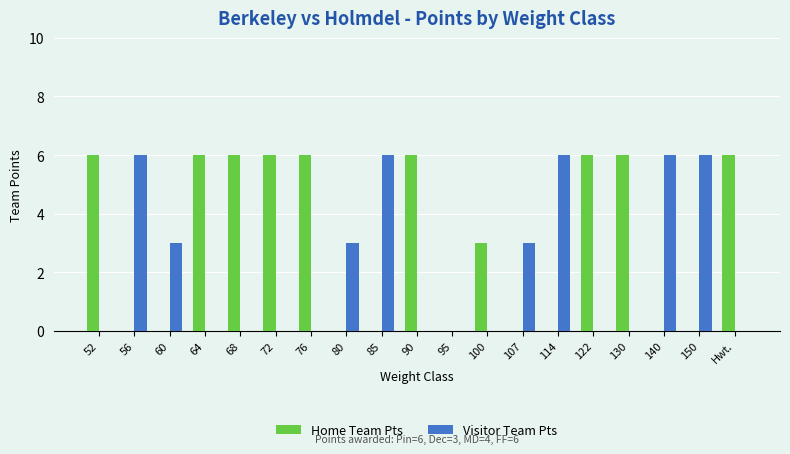

What is the greatest value displayed?

6